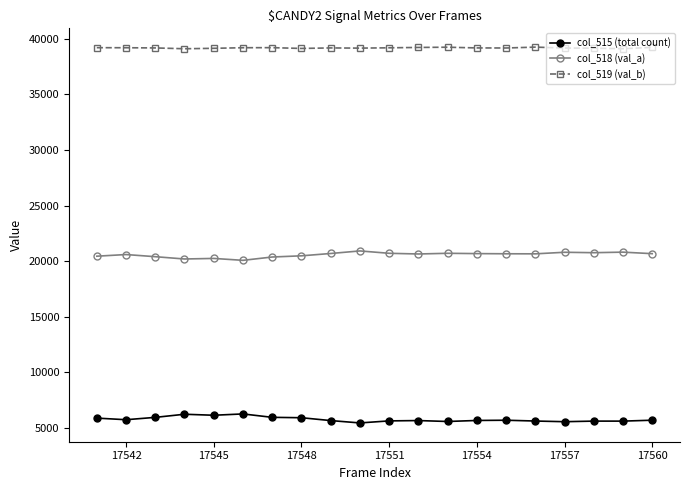

Rank the series by their maximum value, from highest to lowest.

col_519 (val_b), col_518 (val_a), col_515 (total count)